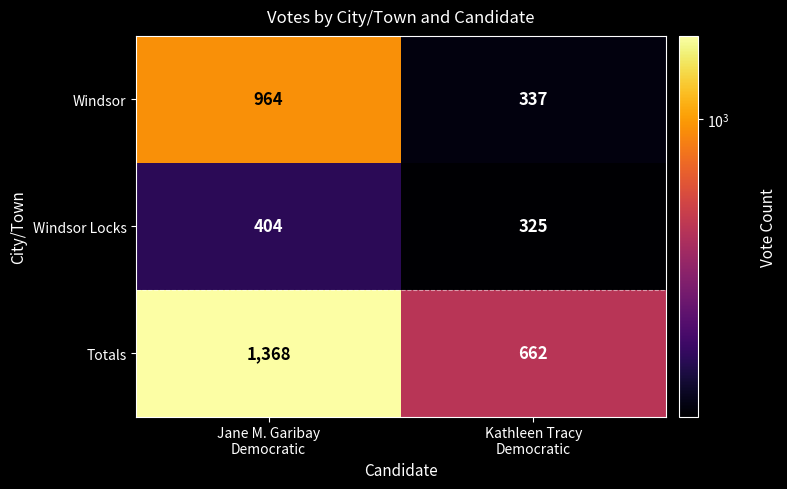

Reading right to left, transcribe all the data shown in this chart.

Windsor: 337	964
Windsor Locks: 325	404
Totals: 662	1368